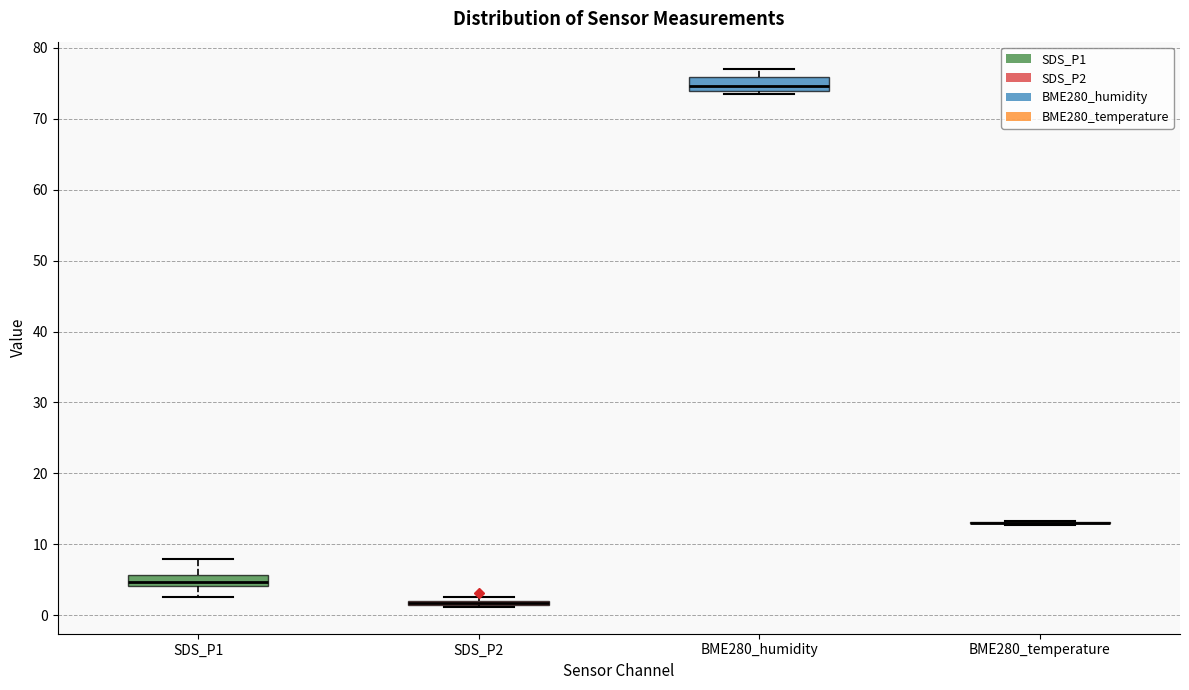

Reading left to right, transcribe this box plot: for each box, give where its median line is, the range the box spans, and where its two whiskers end, as read against the y-axis. The values are not printed on the chart, so give them approximately, as read against the axis.

SDS_P1: median 5, box 4 to 6, whiskers 3 to 8
SDS_P2: box collapsed to a line at 2, whiskers 1 to 3
BME280_humidity: median 75, box 74 to 76, whiskers 74 (just below the box's lower edge) to 77
BME280_temperature: box collapsed to a line at 13, whiskers 13 to 13